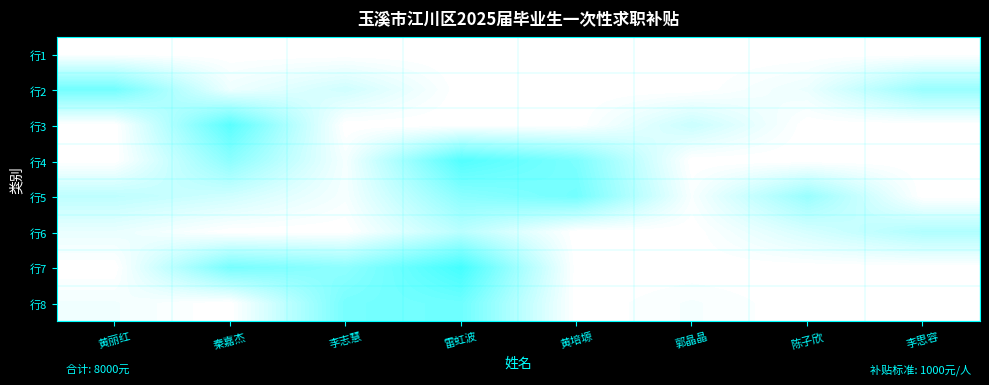

How many data points does each series have?

8